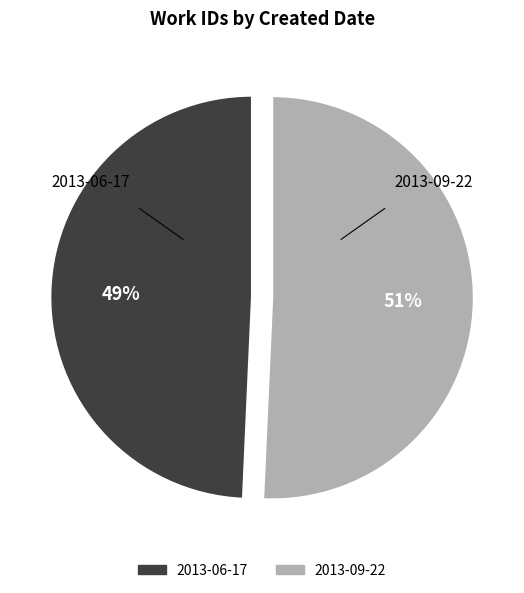

Do 2013-09-22 and 2013-06-17 together represent more than half of the pie?

Yes